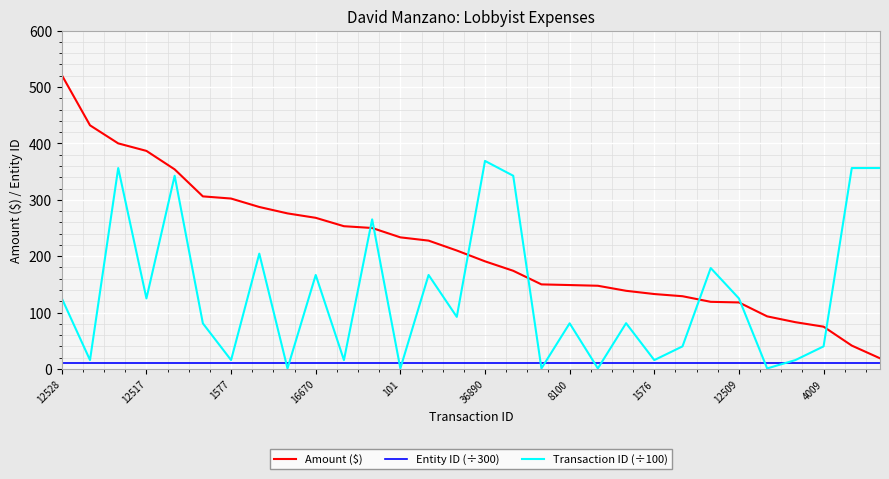

Which series has the largest total across all categories?

Amount ($)